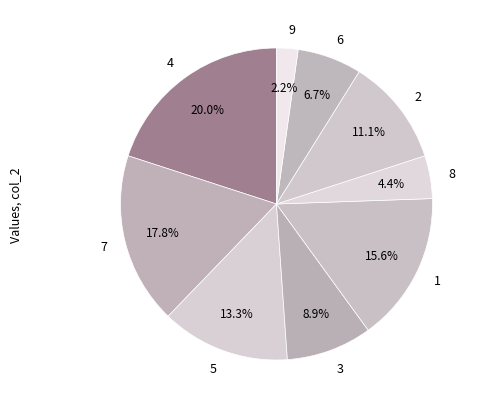

To the nearest percent, what percentage of the pie is 1?

16%